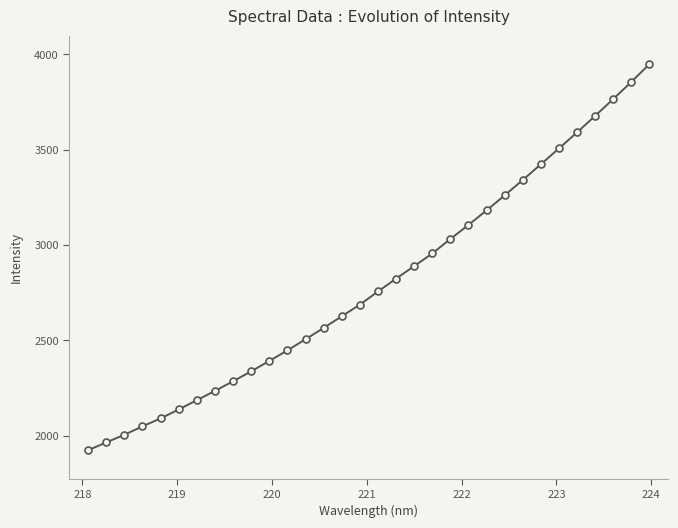

What is the maximum value shown in the chart?

3948.8